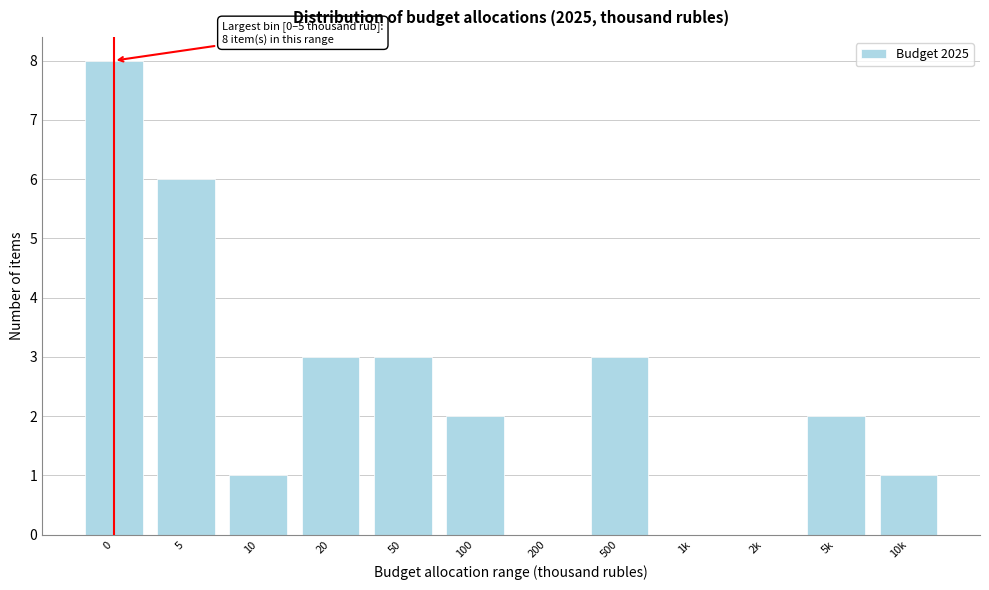

Reading left to right, transcribe all the data shown in this chart.

0=8	5=6	10=1	20=3	50=3	100=2	200=0	500=3	1k=0	2k=0	5k=2	10k=1